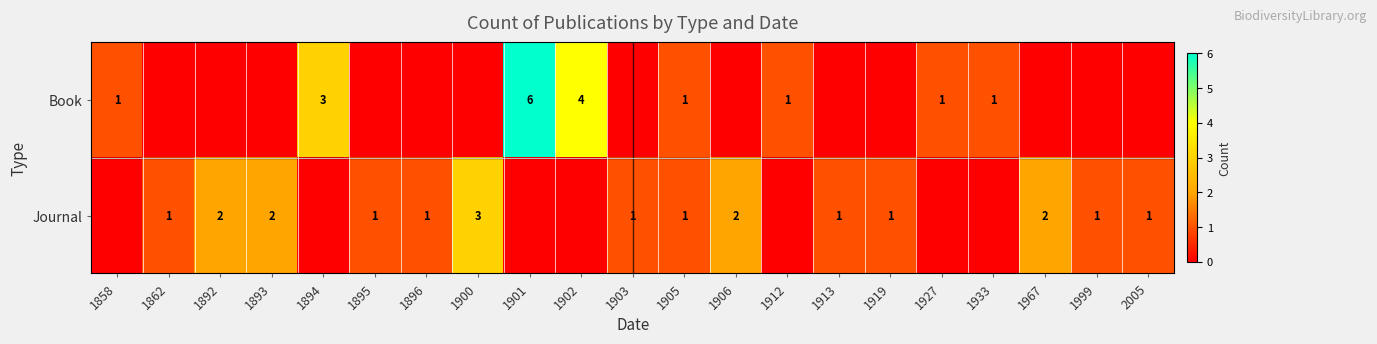

Is the value of Book at 1902 greater than the value of Journal at 1905?

Yes